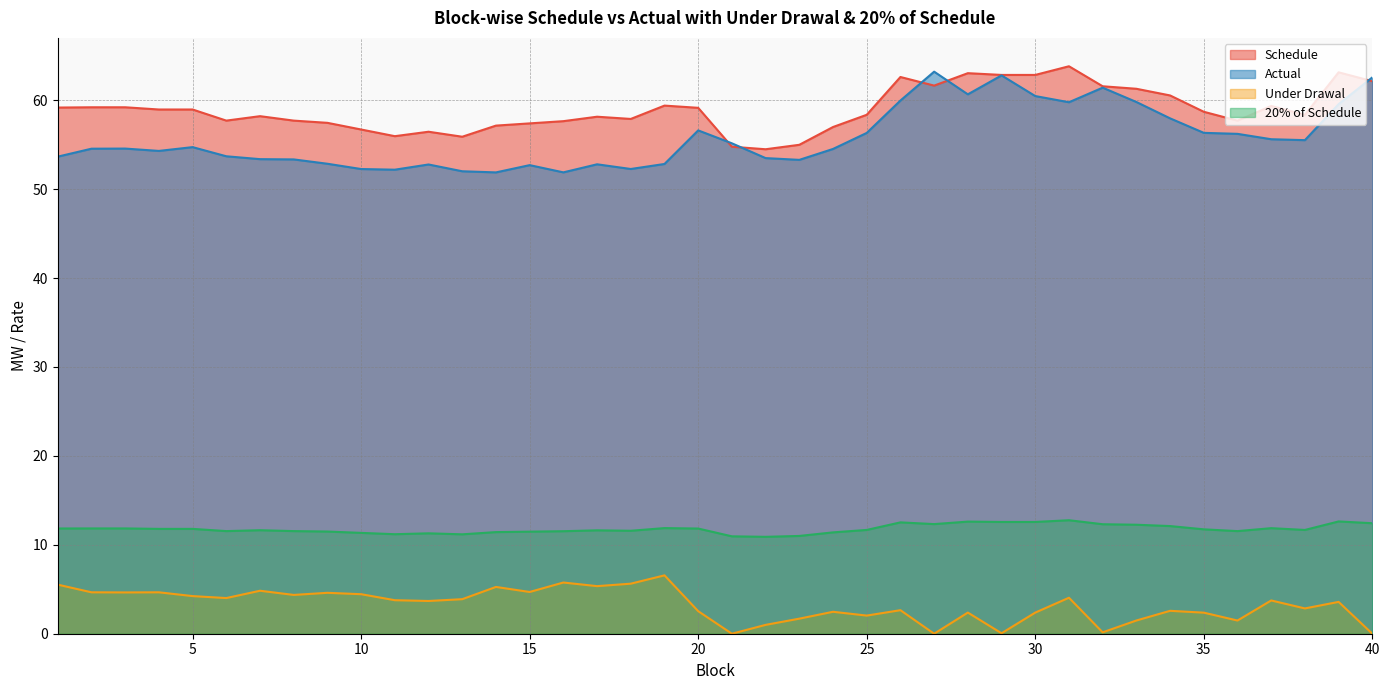

Which label corresponds to the smallest value in the chart?

21